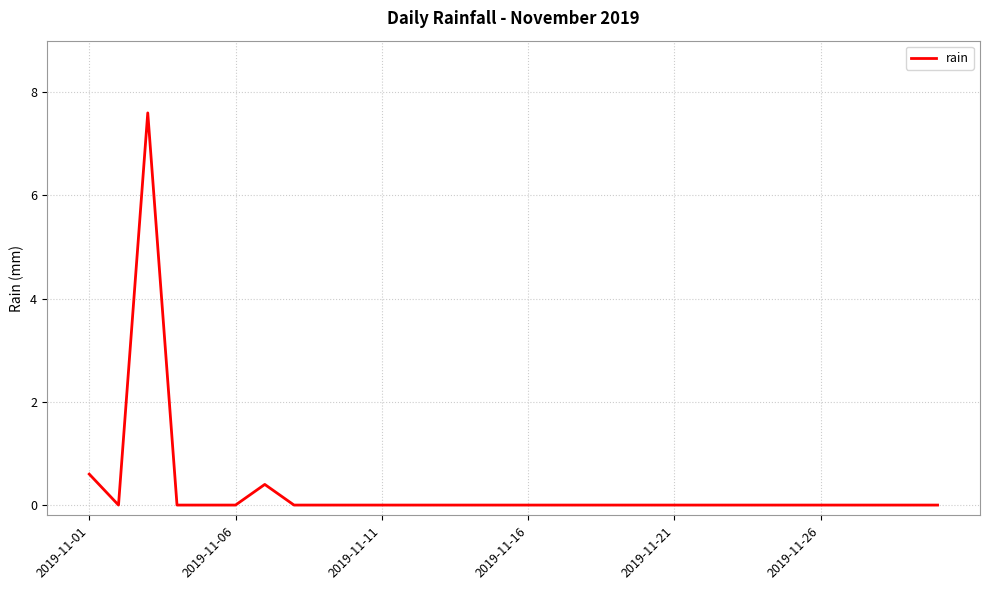

What is the maximum value shown in the chart?

7.6